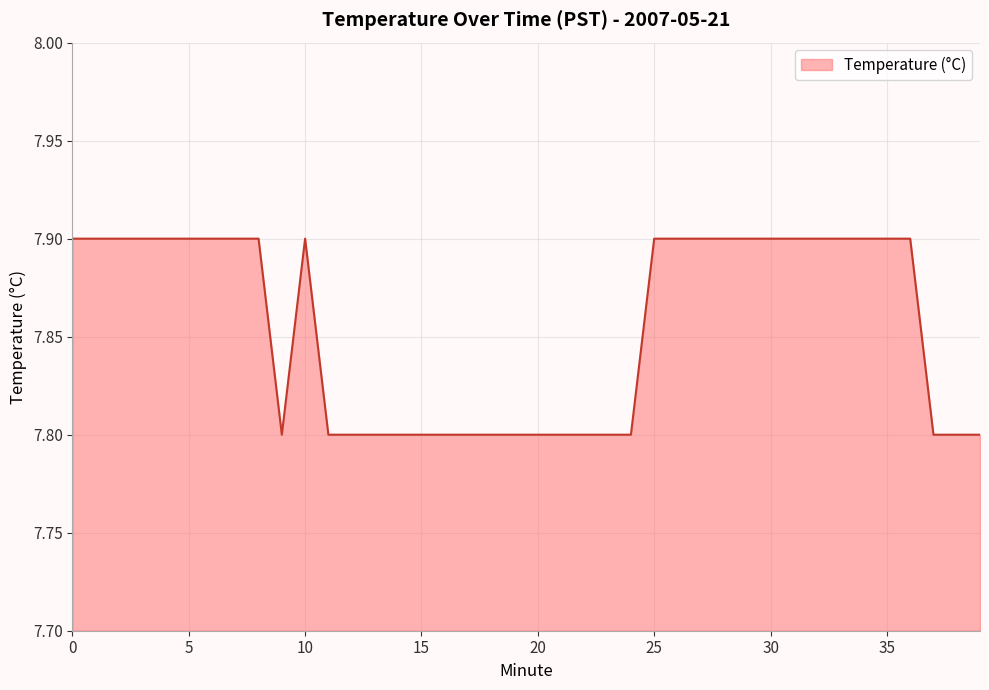

What is the smallest value displayed?

7.8